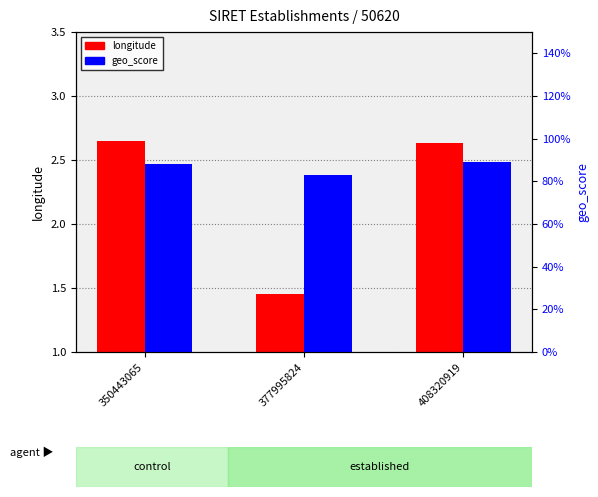

Reading left to right, what are all the values shown in this chart?

longitude: 2.6	1.5	2.6
geo_score: 0.9	0.8	0.9